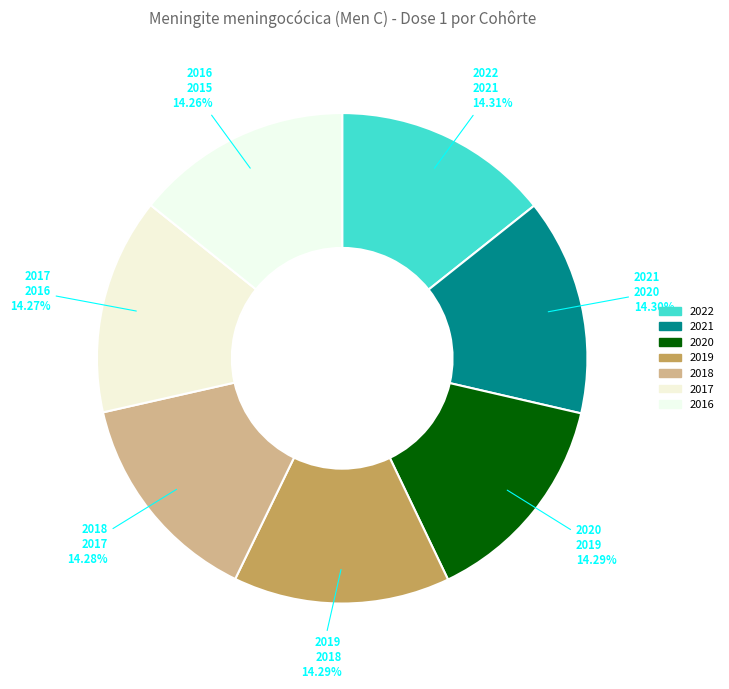

To the nearest percent, what percentage of the pie is 2022?

14%